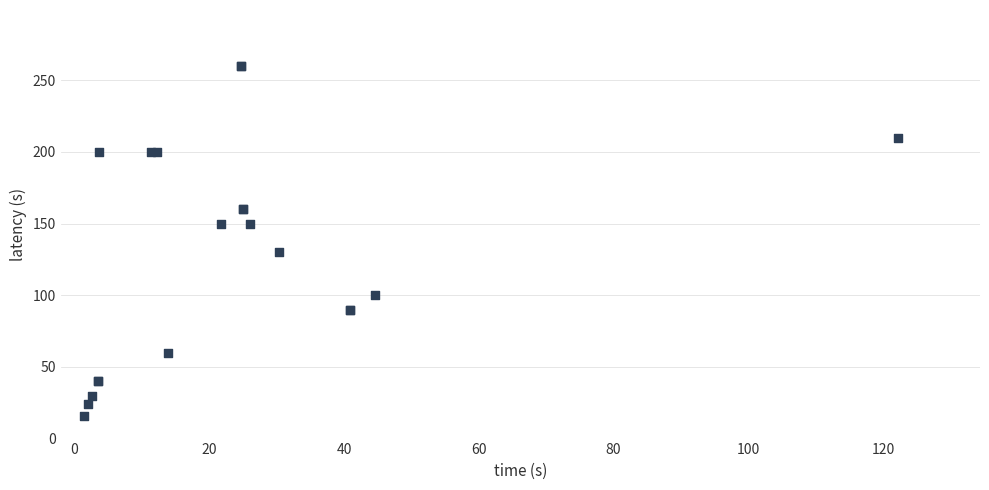

What Y value in the scatter plot is closest to 138?

130